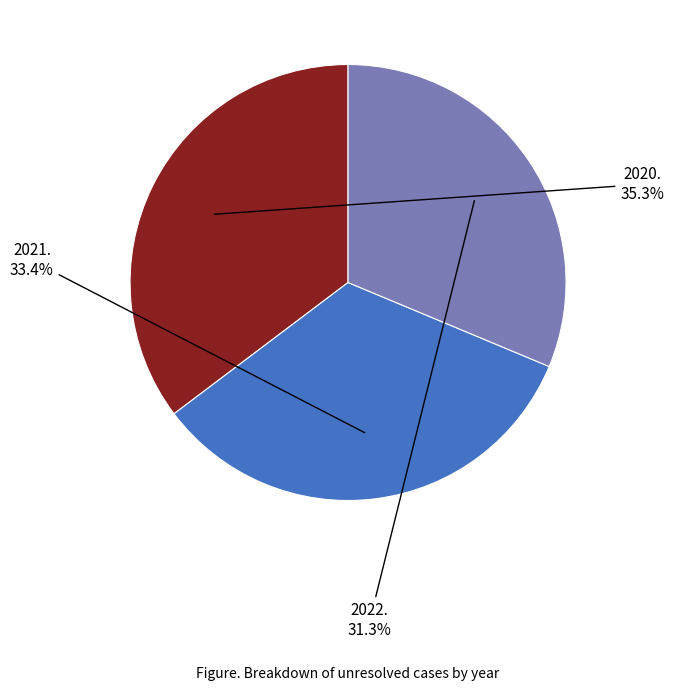

Count the number of slices in the pie.

3